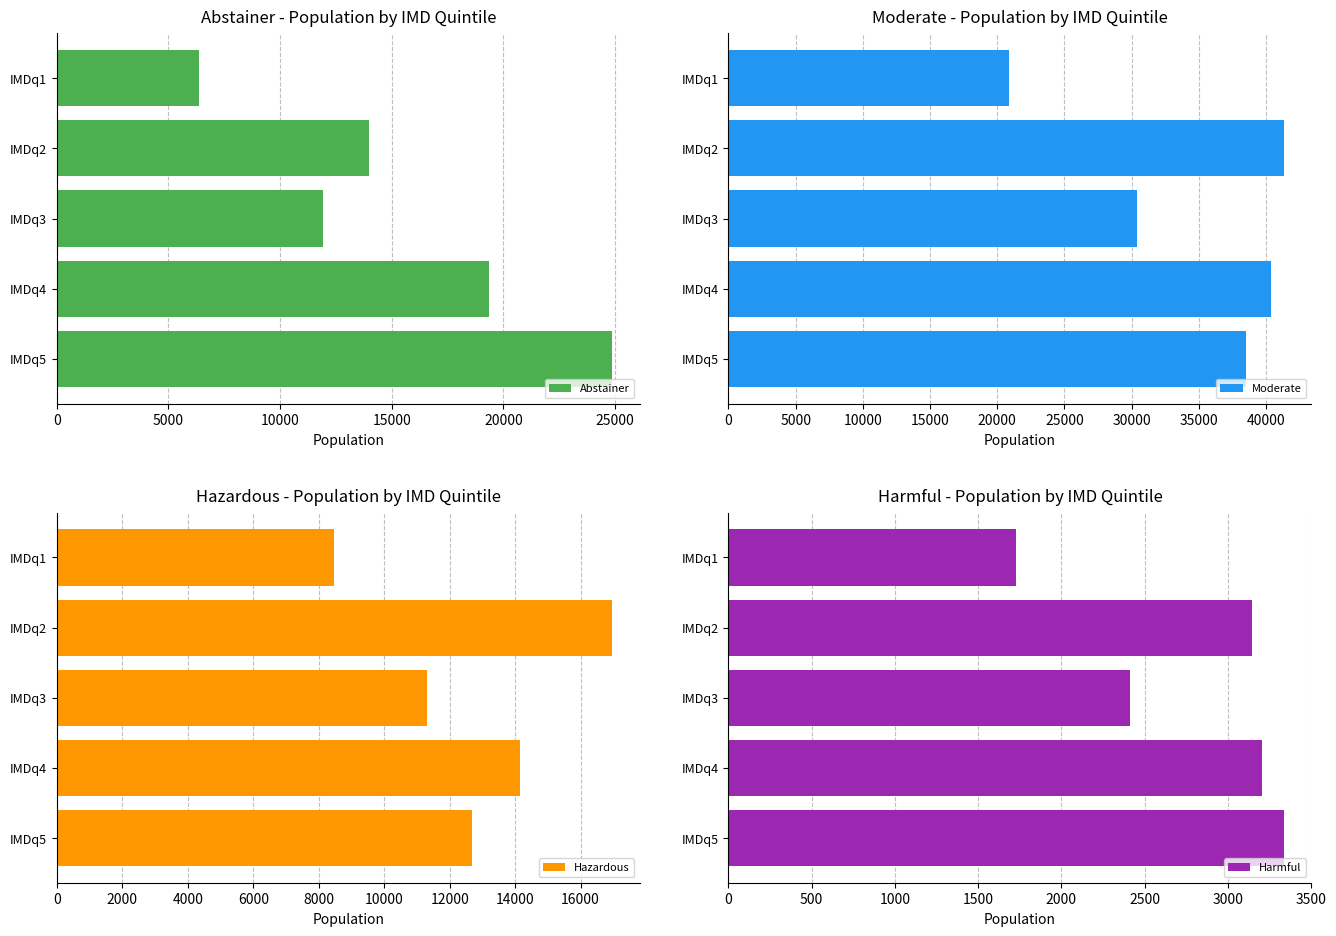

At which category does the chart reach its peak across all series?

5000